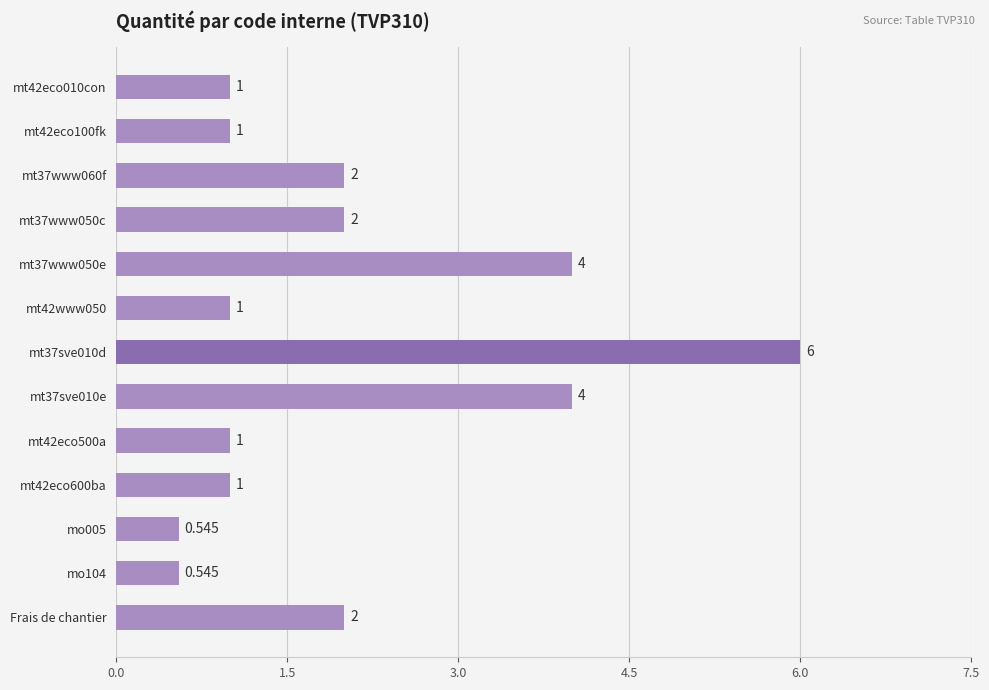

What is the sum of all values?

26.1